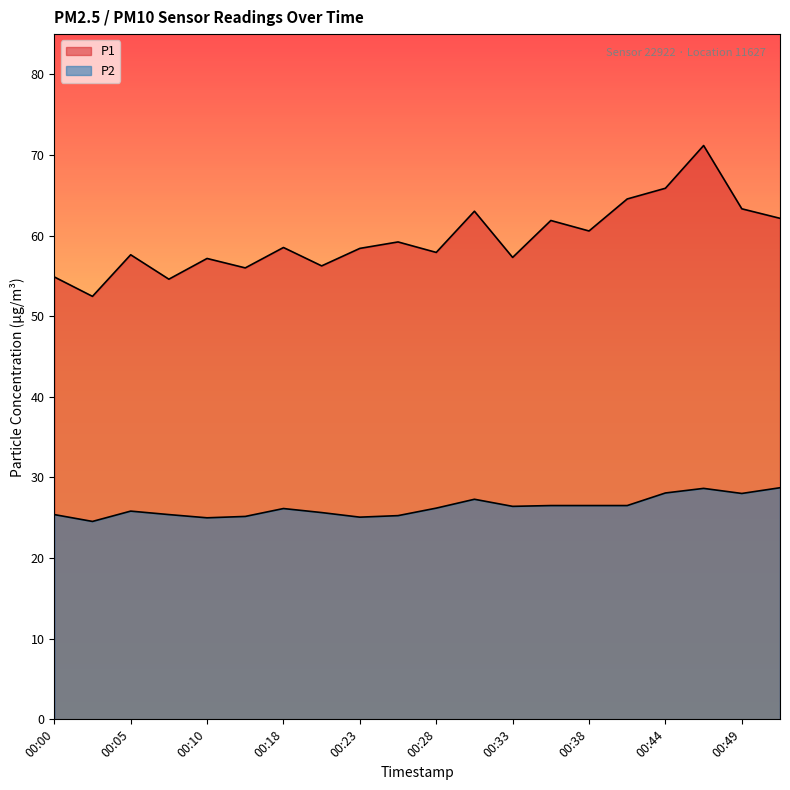

List the labels in order of P2 value, largest first.

00:51, 00:46, 00:44, 00:49, 00:31, 00:36, 00:38, 00:41, 00:33, 00:28, 00:18, 00:05, 00:20, 00:00, 00:07, 00:25, 00:13, 00:23, 00:10, 00:02